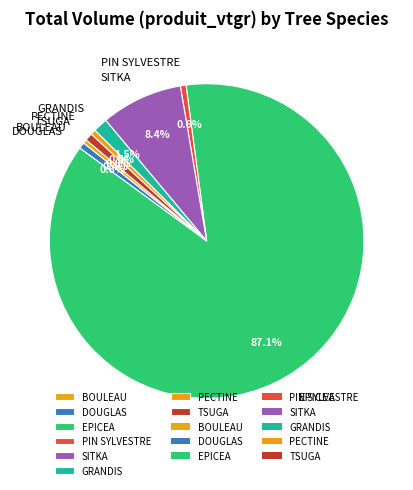

The DOUGLAS slice represents 1% of the pie. True or false?

True